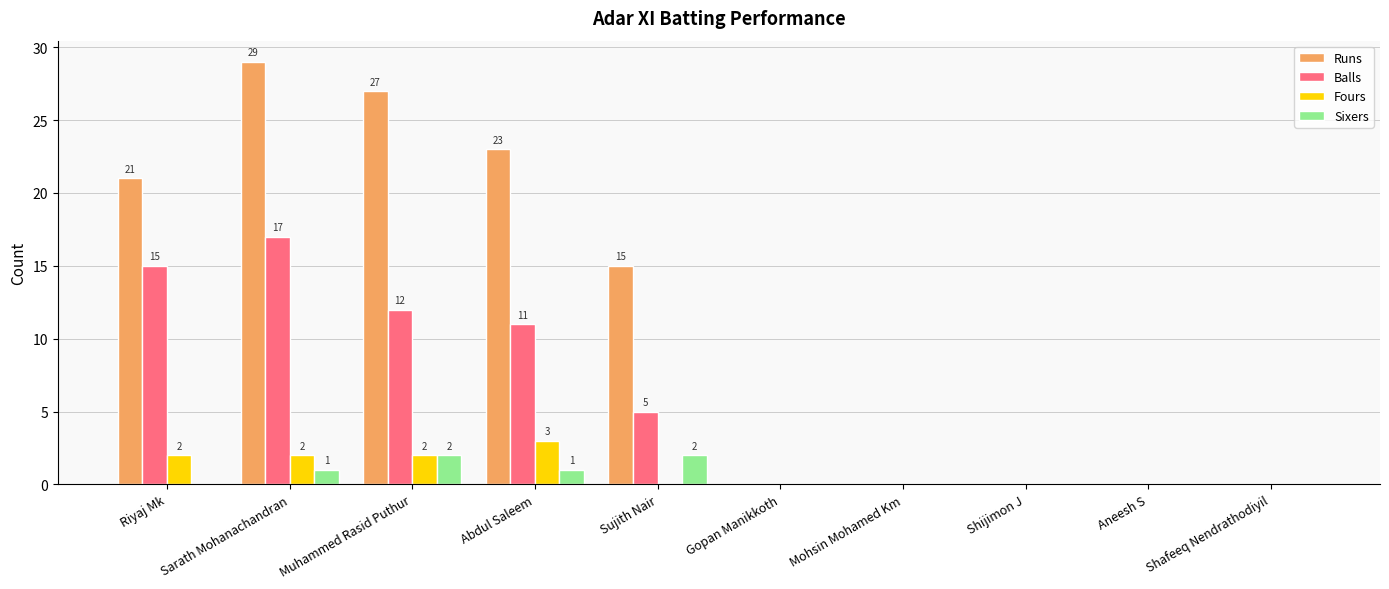

What is the maximum value shown in the chart?

29